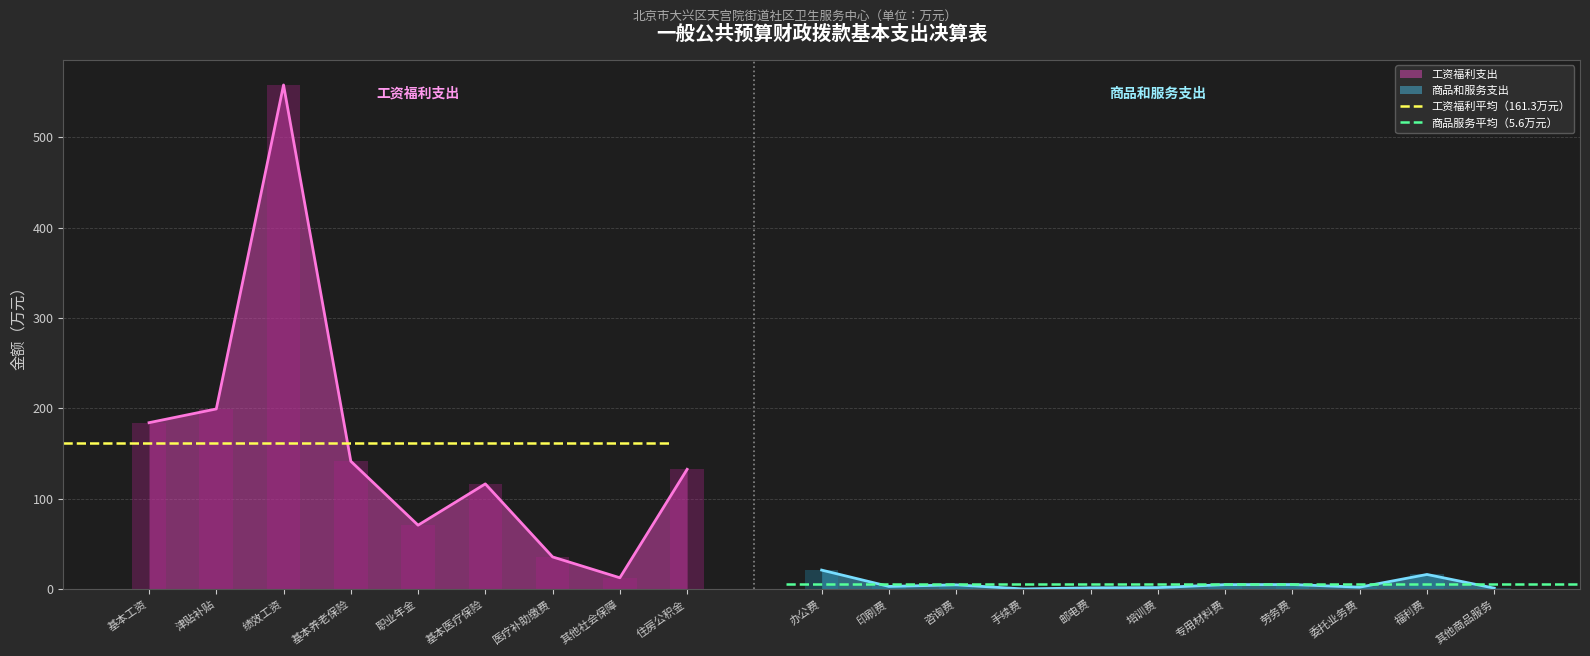

At which label is 工资福利支出 closest to 285?

津贴补贴